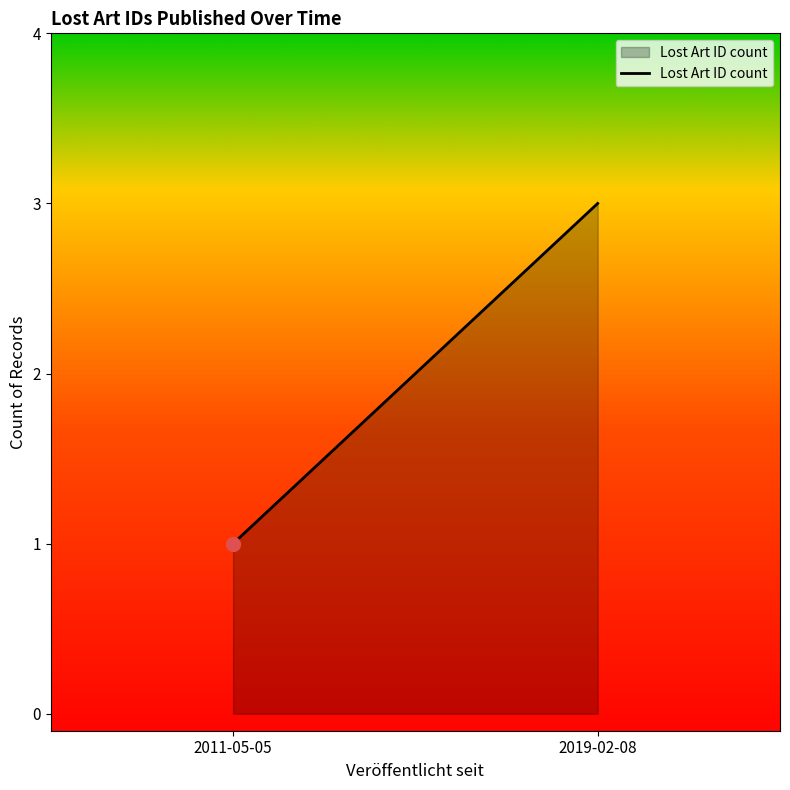

What is the sum of the values at 2019-02-08 and 2011-05-05?

4